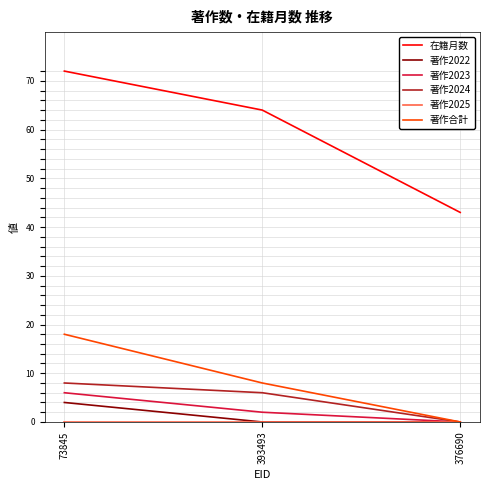

How many lines are shown in the chart?

6